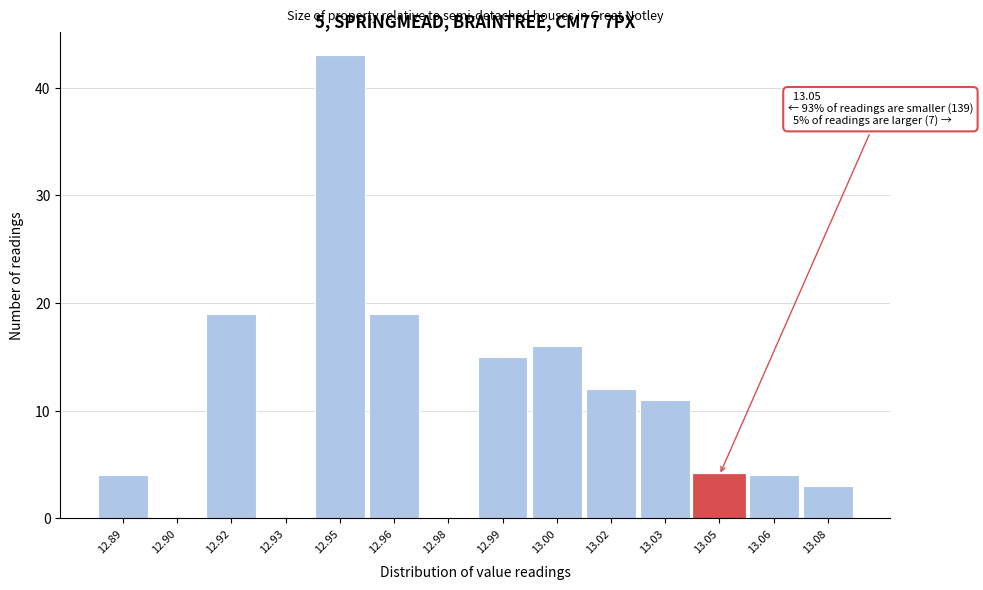

Reading left to right, what are all the values shown in this chart?

12.89=4	12.90=0	12.92=19	12.93=0	12.95=43	12.96=19	12.98=0	12.99=15	13.00=16	13.02=12	13.03=11	13.05=4	13.06=4	13.08=3